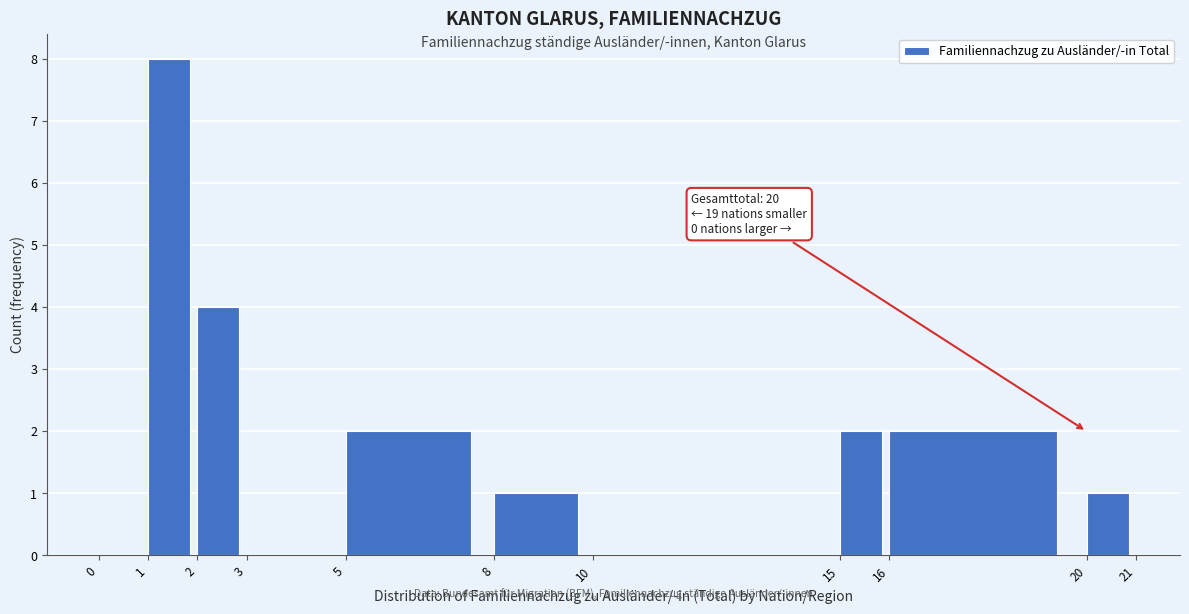

Which range on the x-axis has the tallest bar?

1 to 2